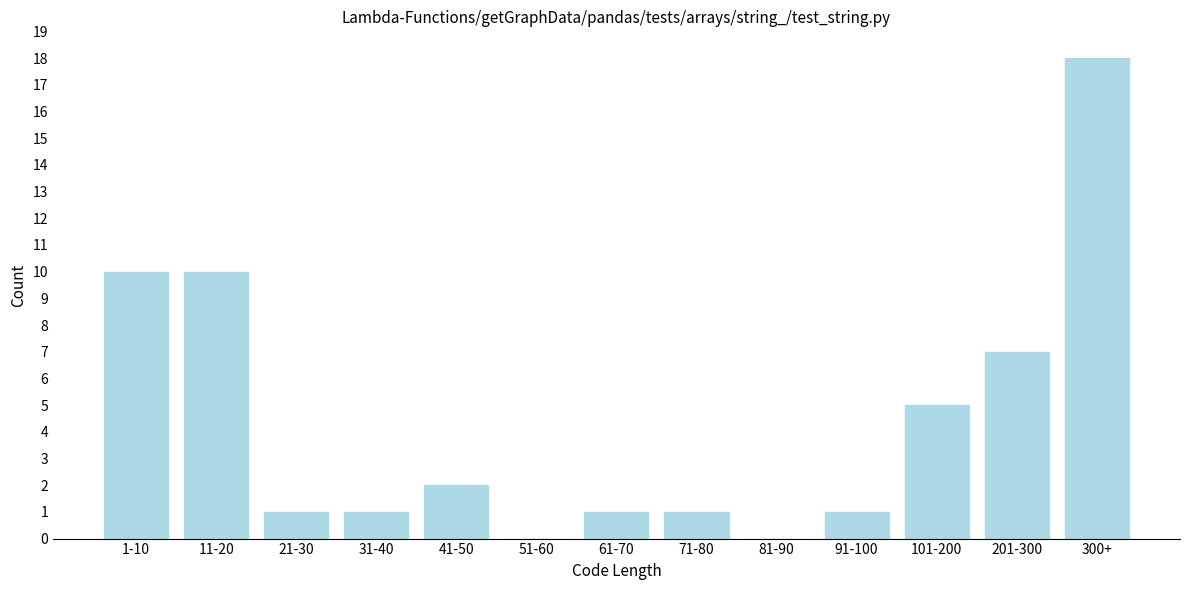

Reading left to right, extract all data points from this chart.

1-10=10	11-20=10	21-30=1	31-40=1	41-50=2	51-60=0	61-70=1	71-80=1	81-90=0	91-100=1	101-200=5	201-300=7	300+=18